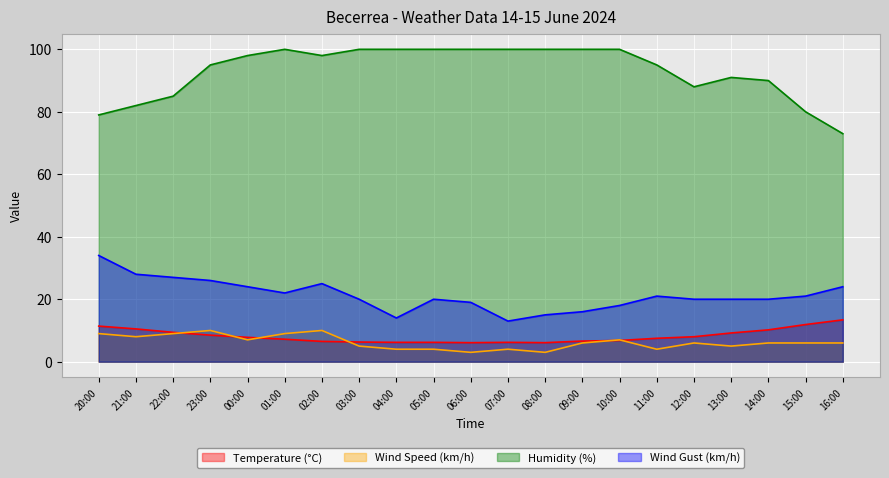

At which category is the sum across all series the highest?

23:00